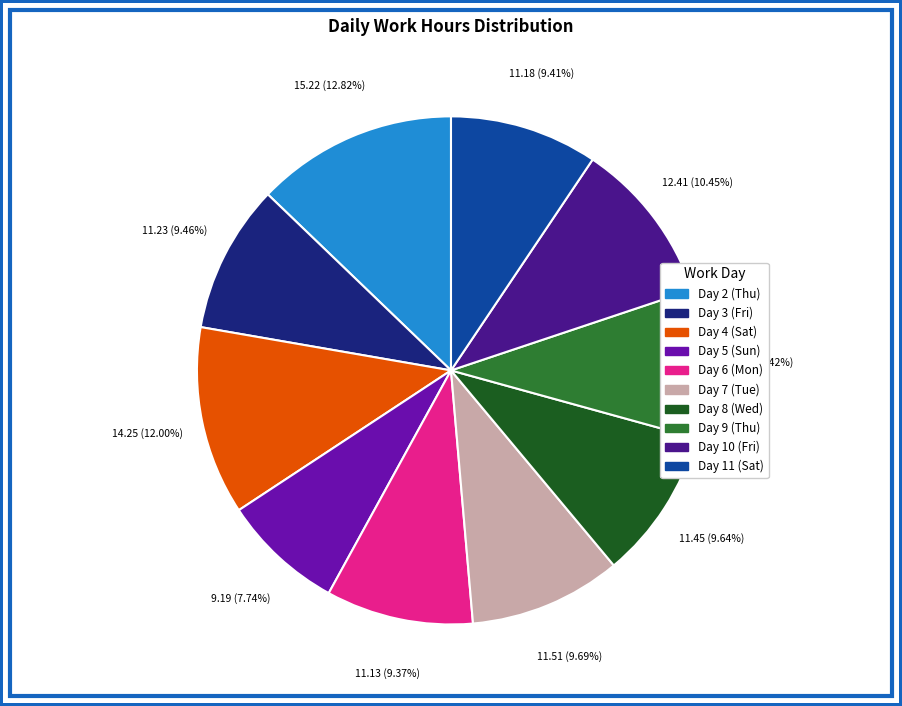

Which slice is the smallest?

Day 5 (Sun)